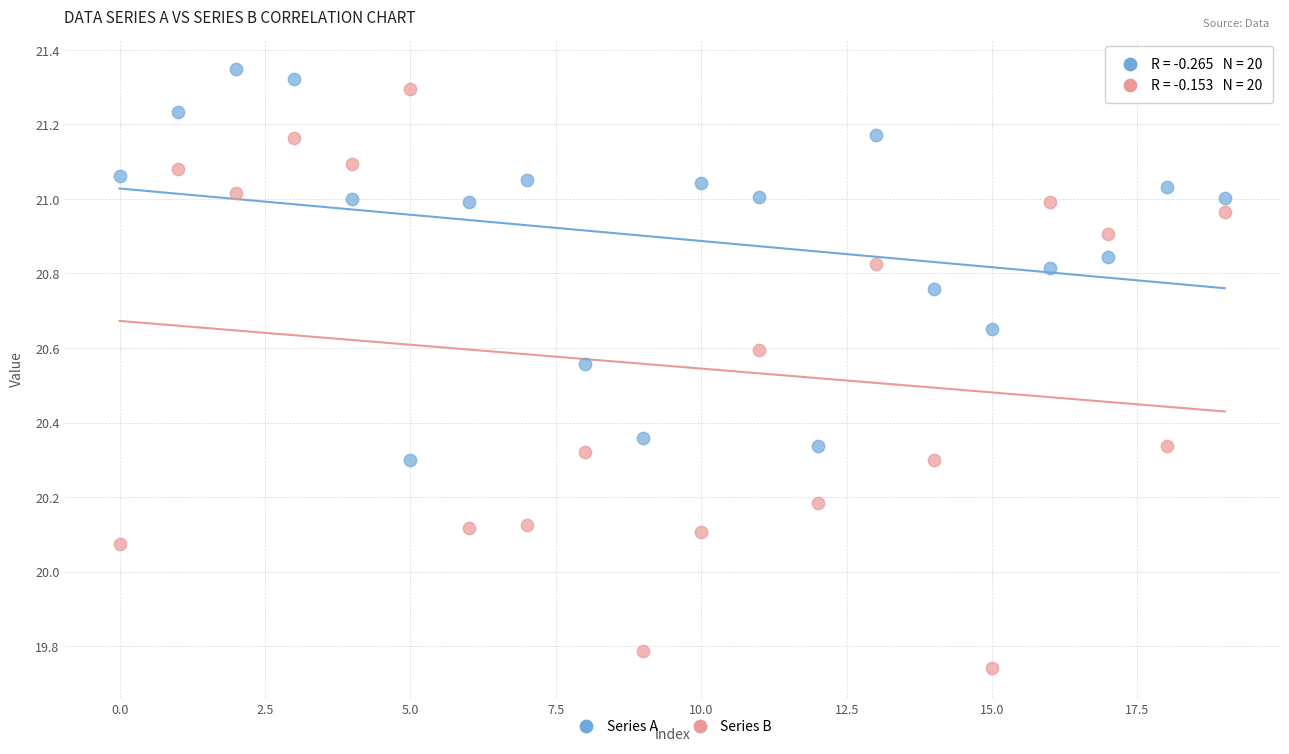

Across all data points, what is the range of Y values (max minus min)?

1.6